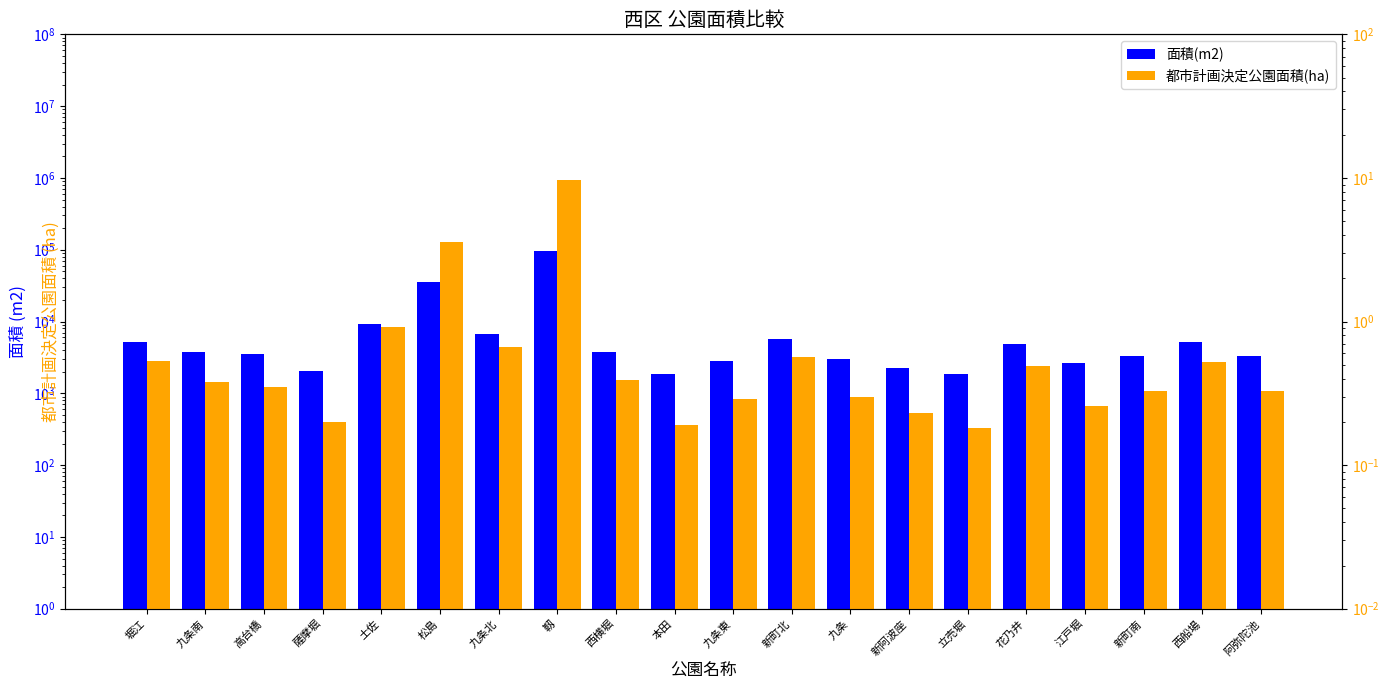

What is the value of the 都市計画決定公園面積(ha) bar at the 18th from the left?

0.3